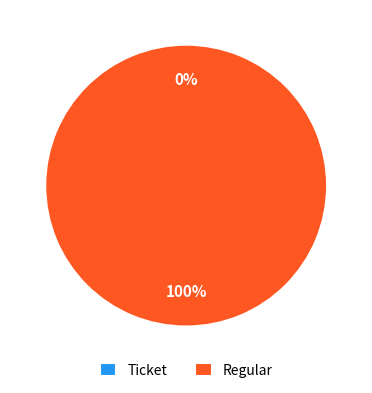

What is the largest slice in the pie chart?

Regular